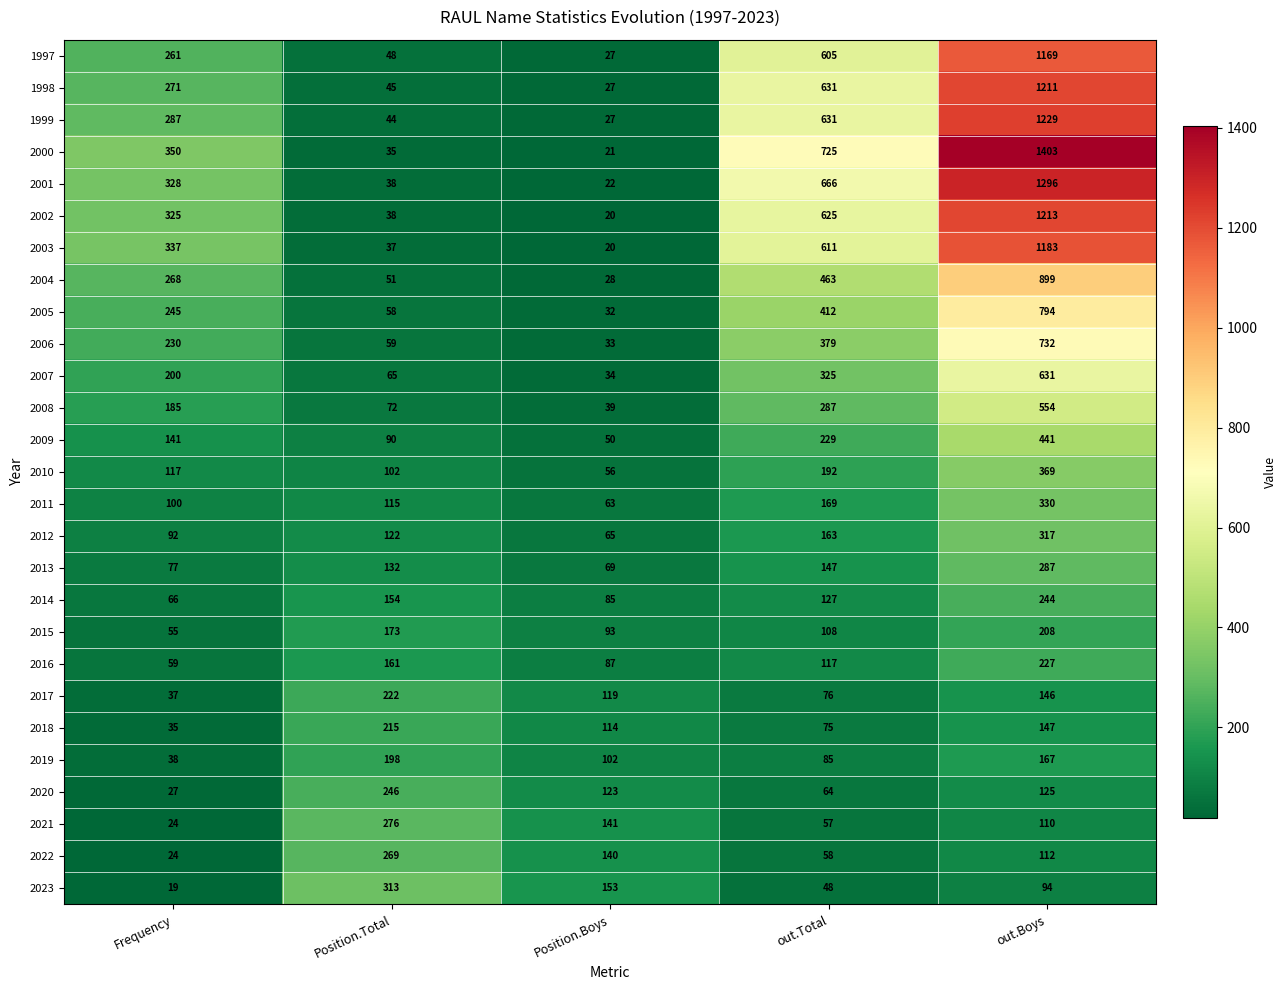

What is the highest value of the 2006 series?

732